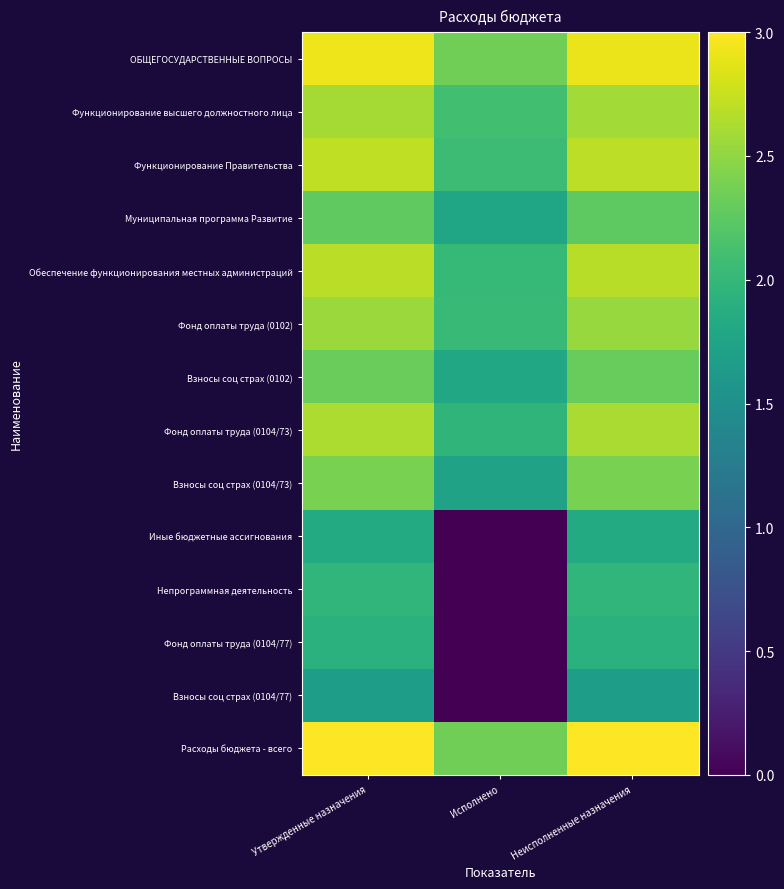

Reading left to right, list all the values displayed in this chart.

ОБЩЕГОСУДАРСТВЕННЫЕ ВОПРОСЫ: Утвержденные назначения=2.9	Исполнено=2.3	Неисполненные назначения=2.9
Функционирование высшего должностного лица: Утвержденные назначения=2.6	Исполнено=2.1	Неисполненные назначения=2.6
Функционирование Правительства: Утвержденные назначения=2.7	Исполнено=2.1	Неисполненные назначения=2.7
Муниципальная программа Развитие: Утвержденные назначения=2.3	Исполнено=1.8	Неисполненные назначения=2.3
Обеспечение функционирования местных администраций: Утвержденные назначения=2.7	Исполнено=2.0	Неисполненные назначения=2.7
Фонд оплаты труда (0102): Утвержденные назначения=2.5	Исполнено=2.0	Неисполненные назначения=2.5
Взносы соц страх (0102): Утвержденные назначения=2.3	Исполнено=1.8	Неисполненные назначения=2.3
Фонд оплаты труда (0104/73): Утвержденные назначения=2.6	Исполнено=2.0	Неисполненные назначения=2.6
Взносы соц страх (0104/73): Утвержденные назначения=2.4	Исполнено=1.7	Неисполненные назначения=2.4
Иные бюджетные ассигнования: Утвержденные назначения=1.8	Исполнено=0.0	Неисполненные назначения=1.8
Непрограммная деятельность: Утвержденные назначения=2.0	Исполнено=0.0	Неисполненные назначения=2.0
Фонд оплаты труда (0104/77): Утвержденные назначения=1.9	Исполнено=0.0	Неисполненные назначения=1.9
Взносы соц страх (0104/77): Утвержденные назначения=1.7	Исполнено=0.0	Неисполненные назначения=1.7
Расходы бюджета - всего: Утвержденные назначения=3.0	Исполнено=2.3	Неисполненные назначения=3.0